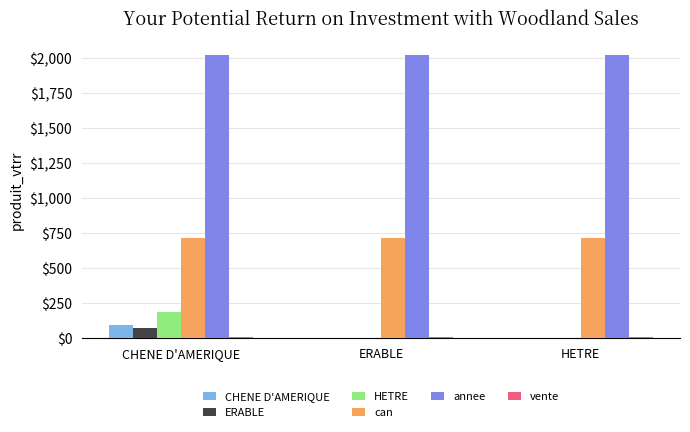

True or false: can has a value of 215 at ERABLE.

False